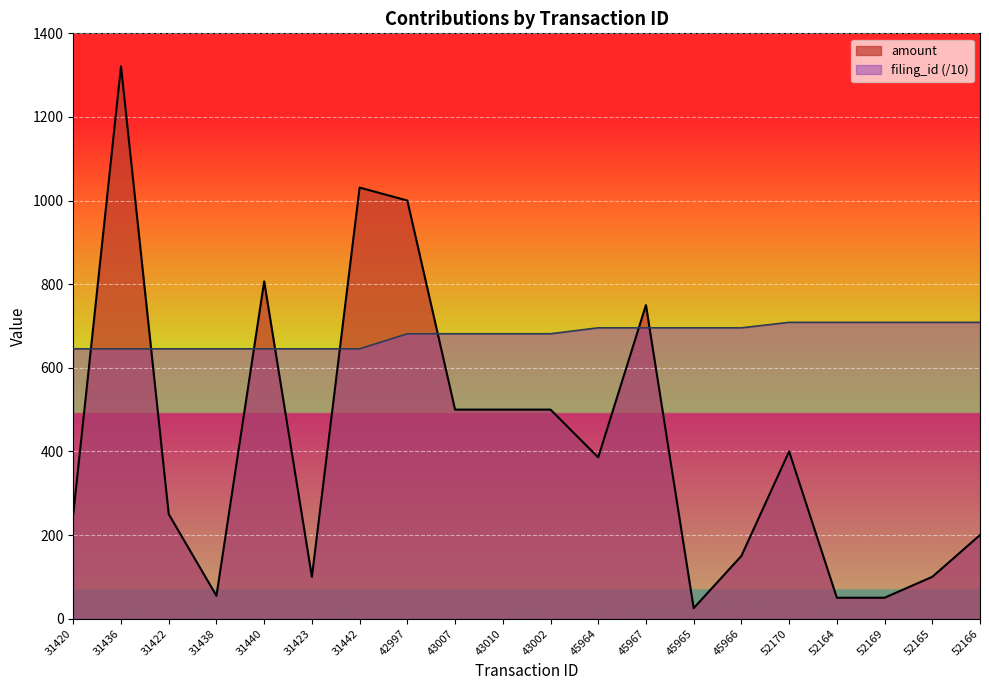

What is the total value across all series at 31442?

1676.5